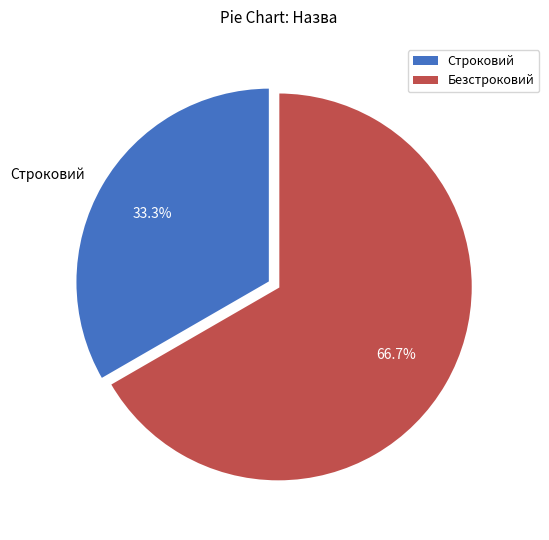

The Строковий slice represents 26% of the pie. True or false?

False